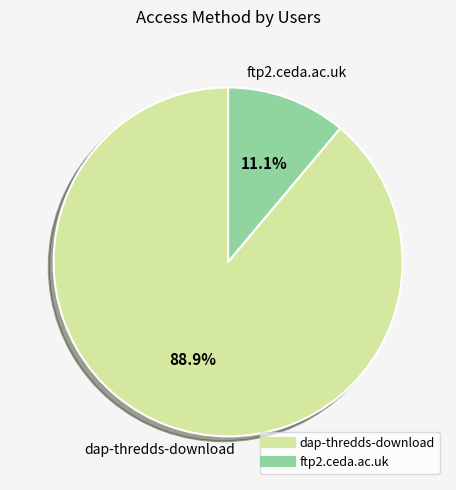

Count the number of slices in the pie.

2